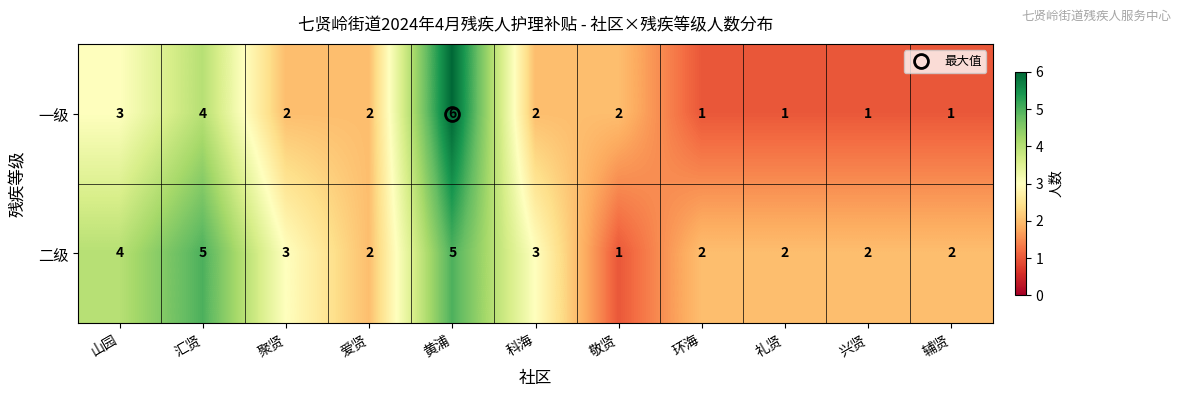

How many series are shown in this chart?

2